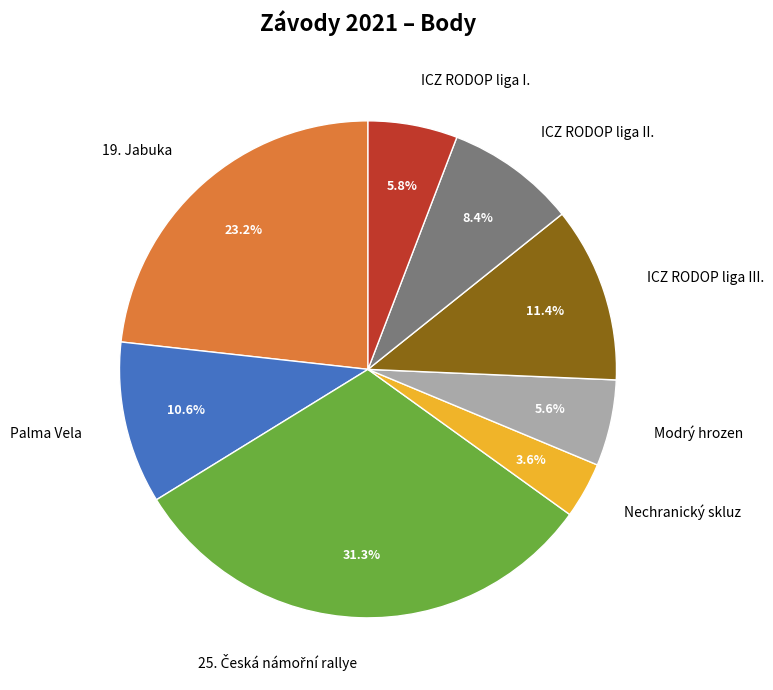

Is there a majority slice in this chart?

No